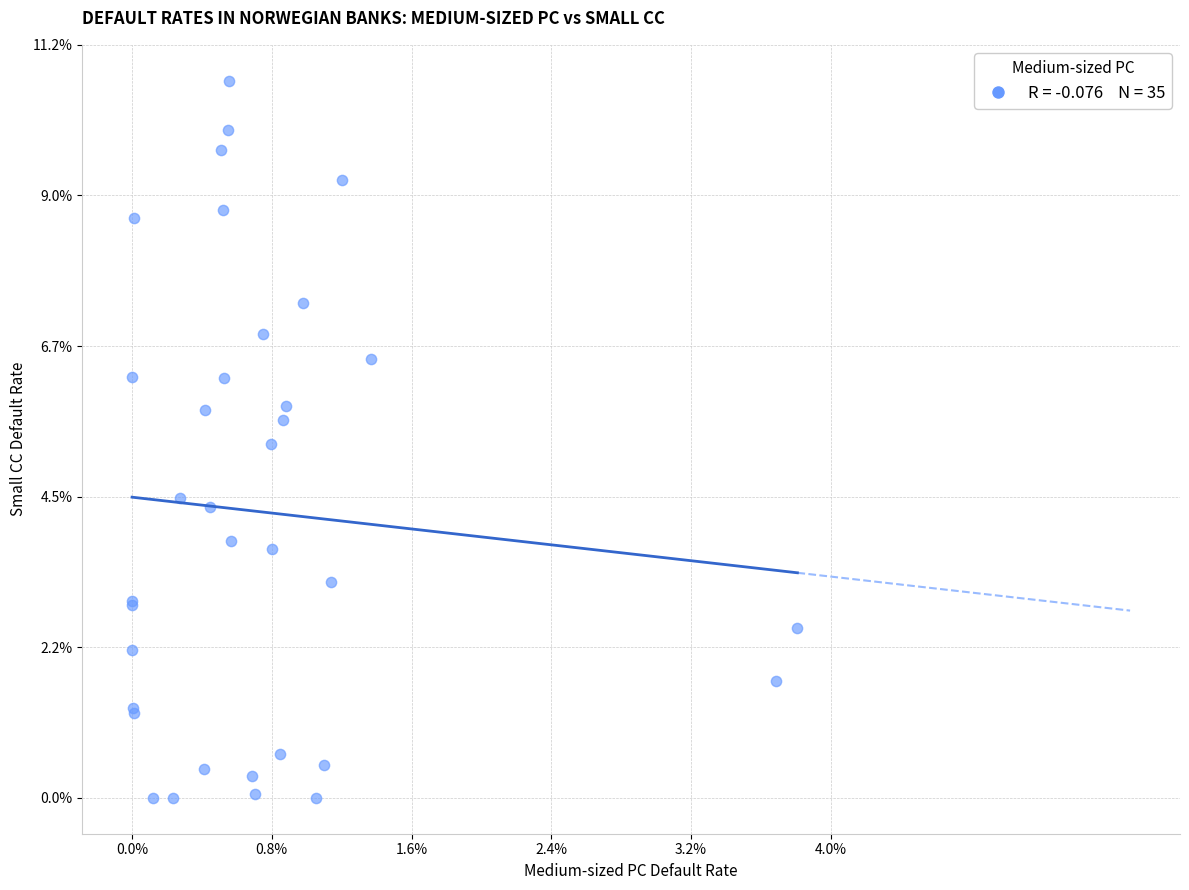

What Y value in the scatter plot is closest to 5?

5.3